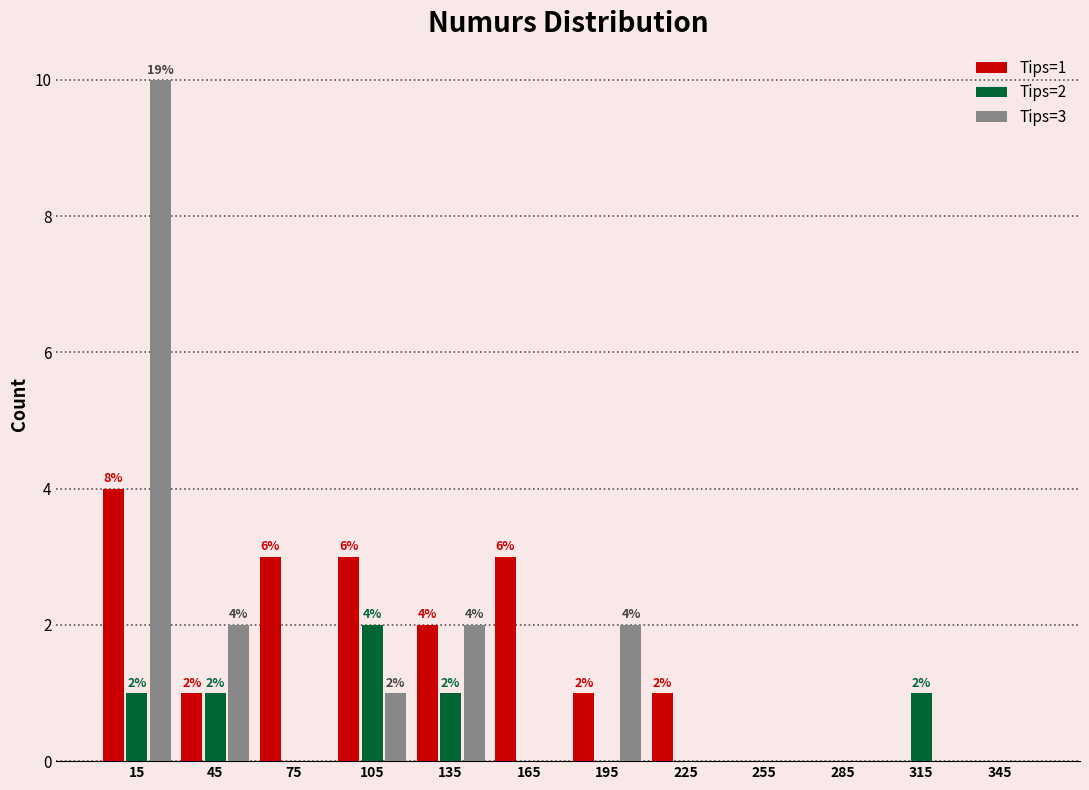

In the Tips=2 series, which range on the x-axis has the tallest bar?

90 to 120